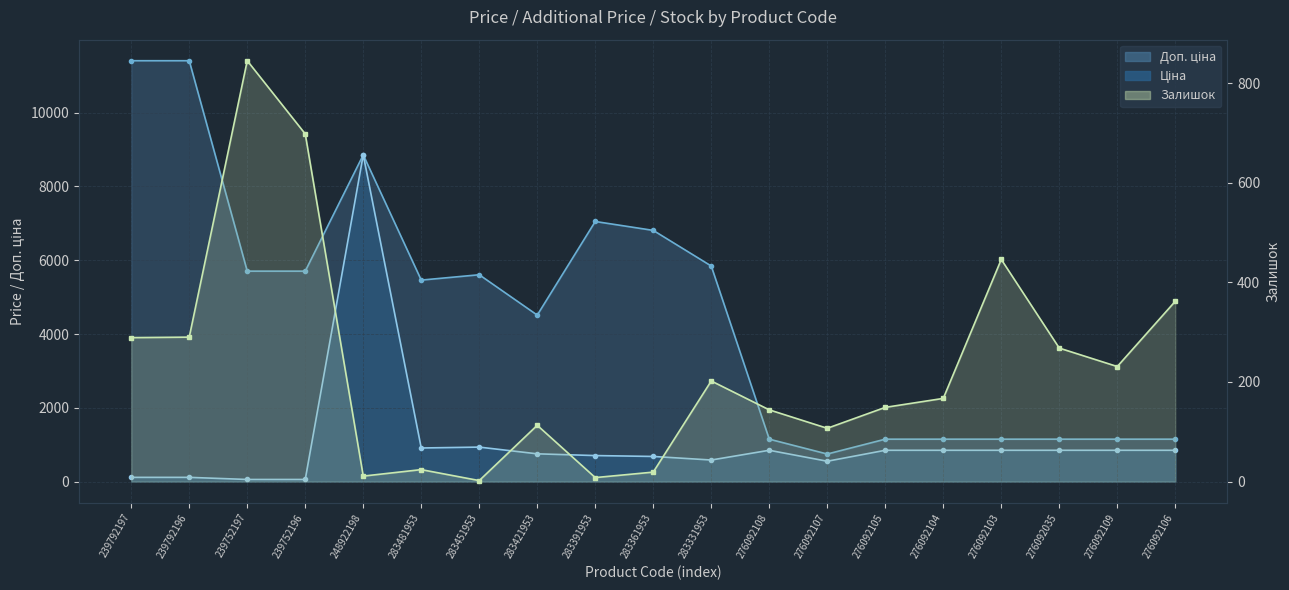

Does the chart display data point markers on the line(s)?

Yes